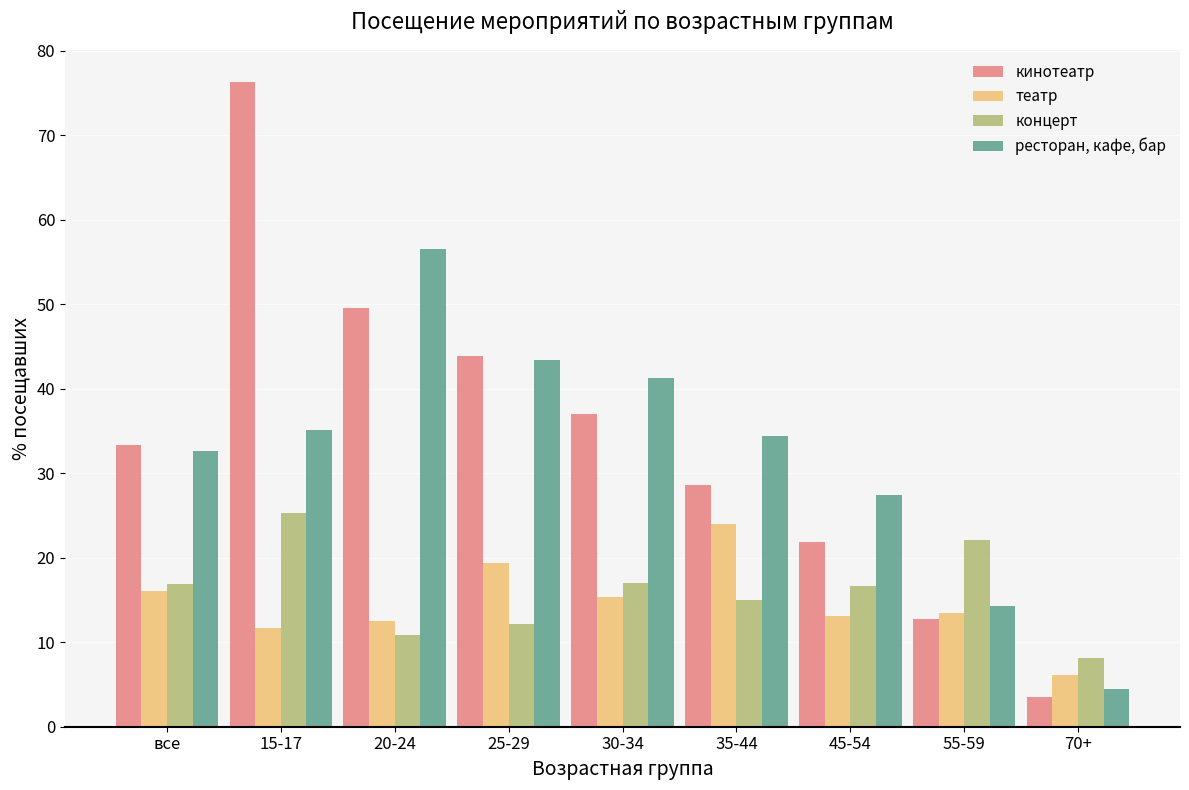

How many categories are shown in the chart?

9